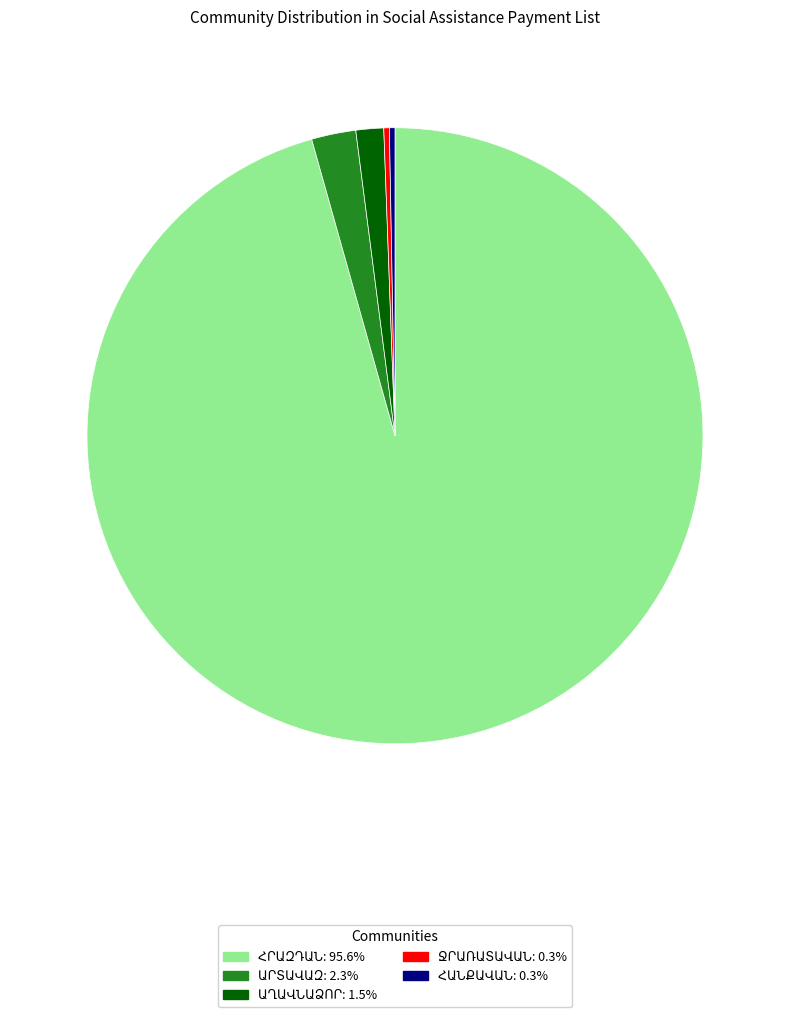

How many slices are in this pie chart?

5